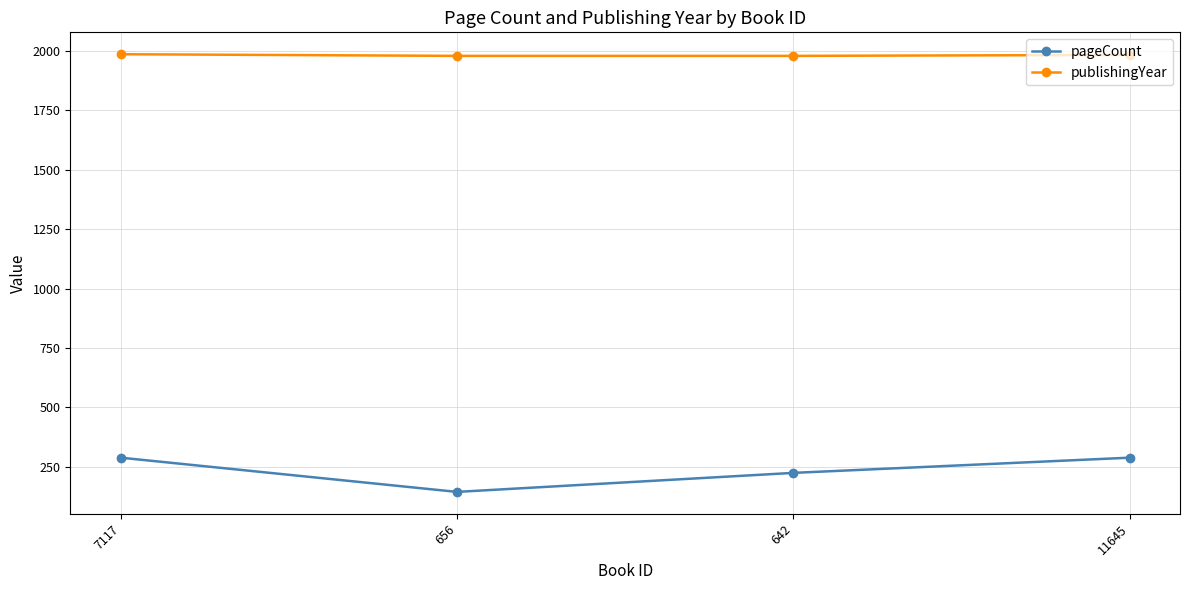

What is the label of the 3rd point from the left?

642